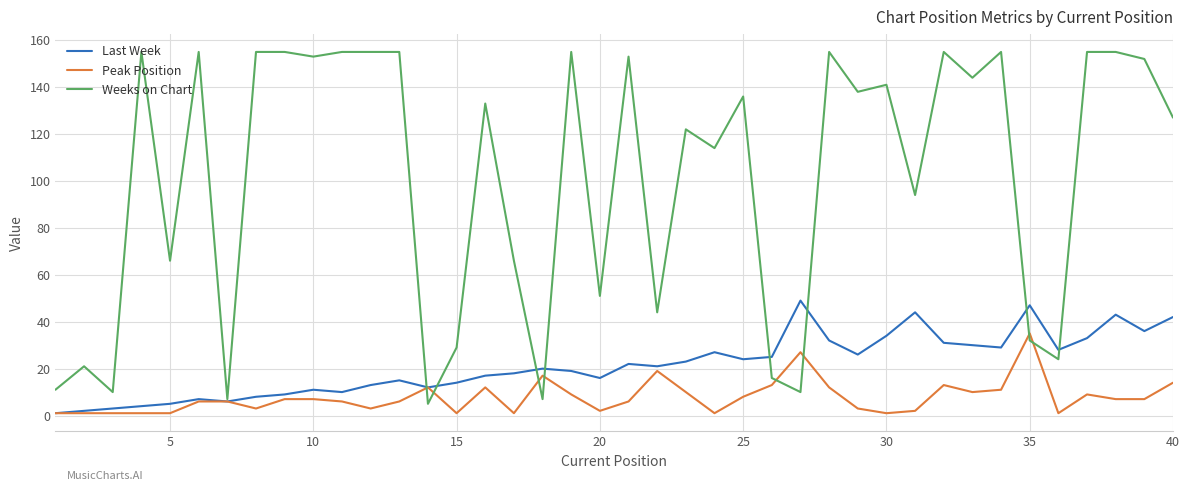

Which series has the largest total across all categories?

Weeks on Chart